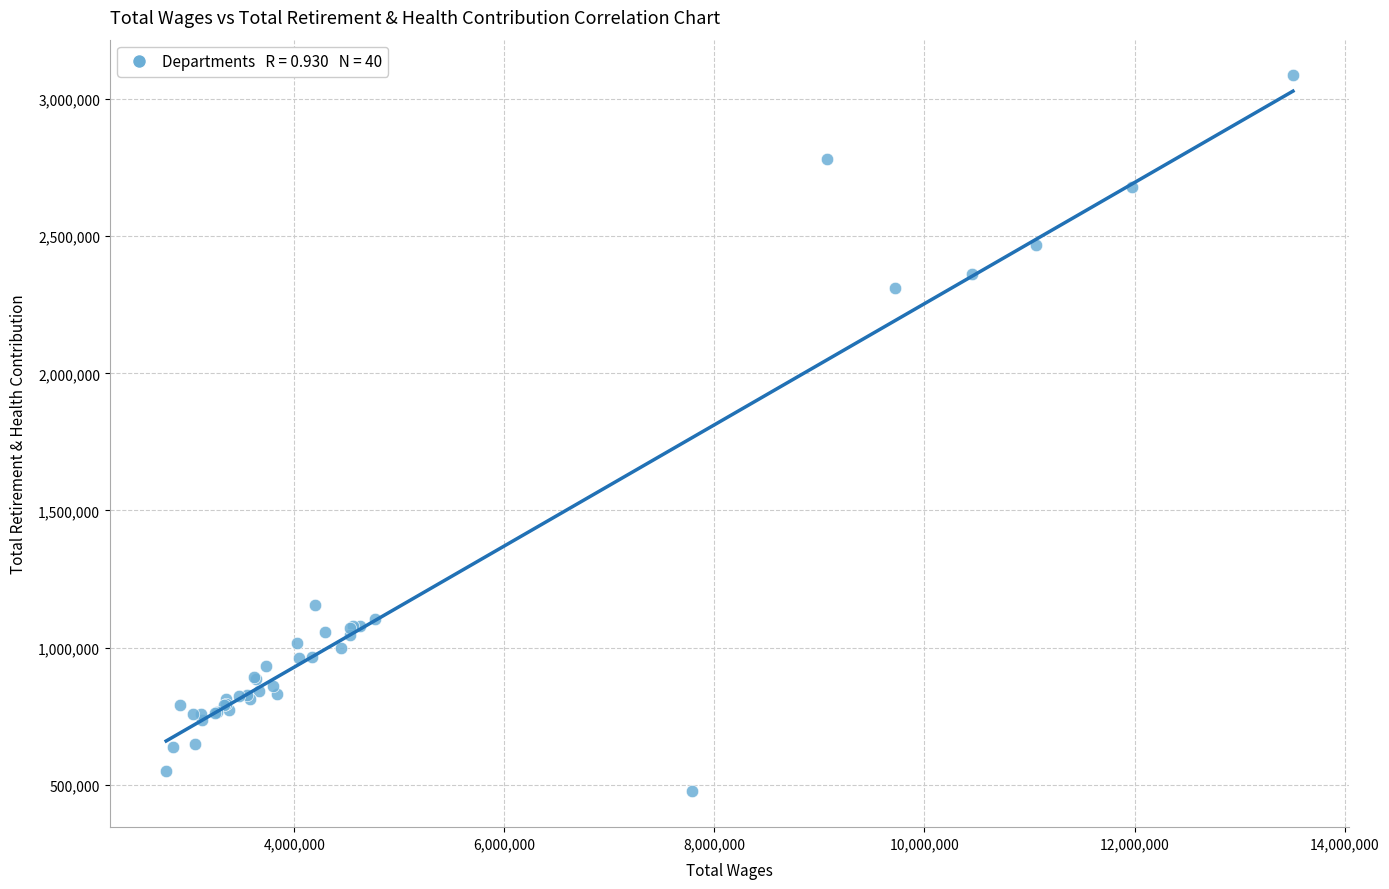

What Y value in the scatter plot is closest to 1780988?

2311214